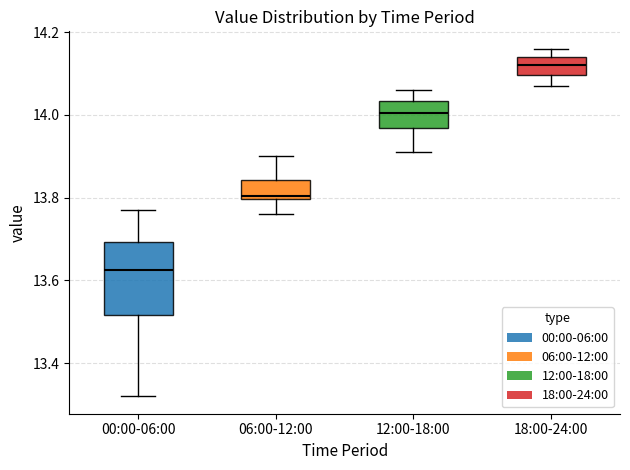

Where does the lower whisker of the box for 12:00-18:00 end on the y-axis? The values are not printed on the chart, so give them approximately, as read against the axis.

13.92